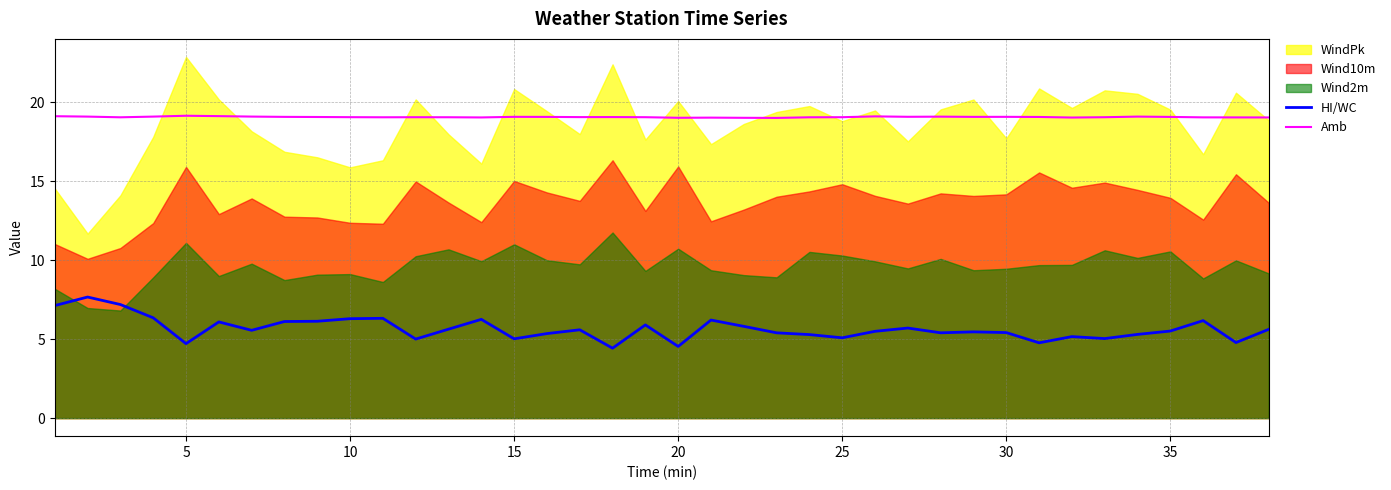

What is the maximum value for HI/WC?

7.7